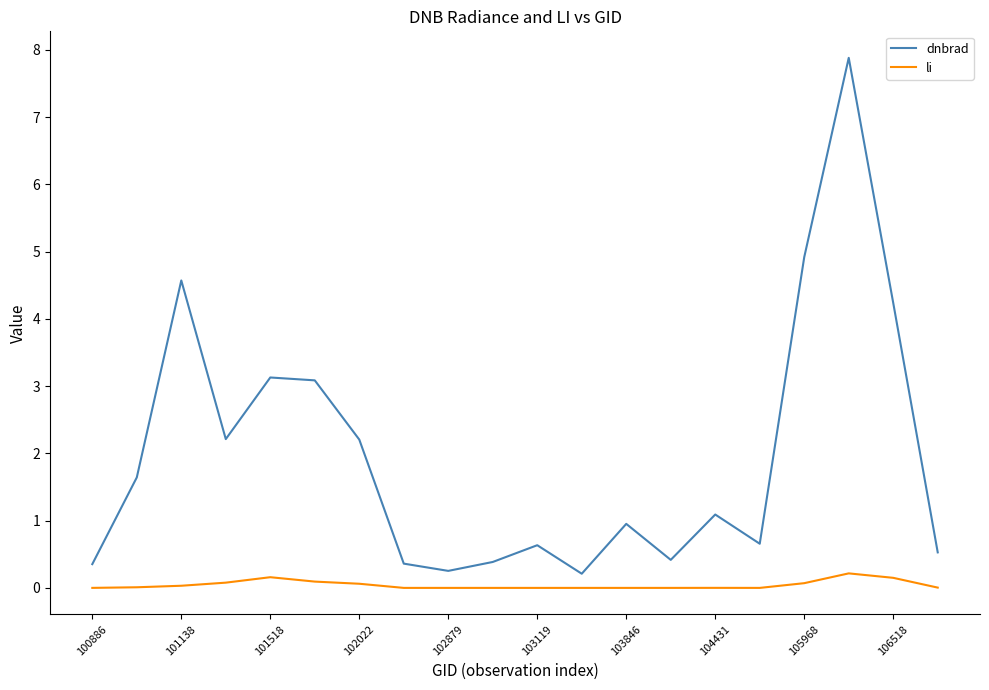

What is the maximum value for dnbrad?

7.9